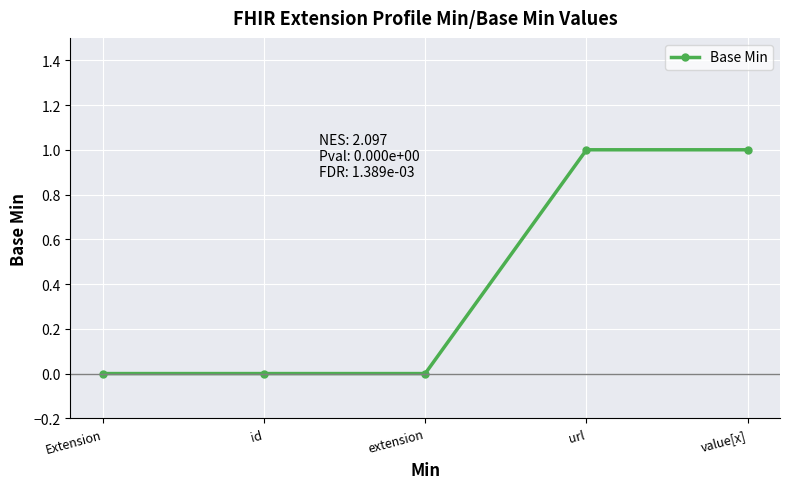

True or false: there are more than 2 points higher than both neighbors.

False